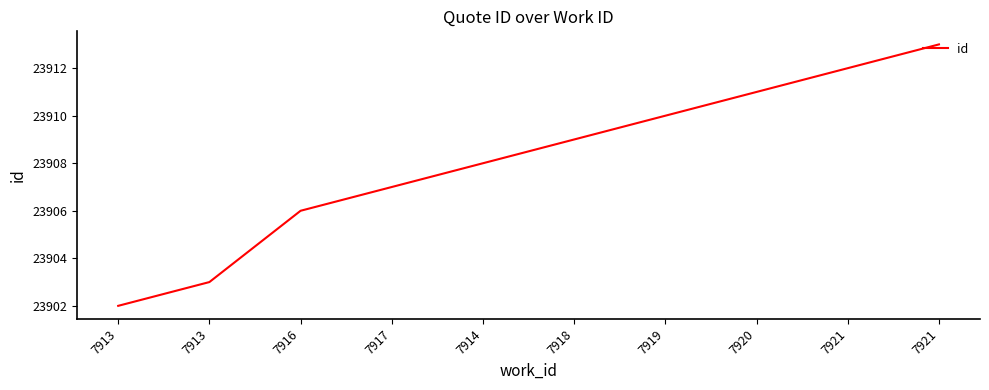

Read the value at 7920.

23911